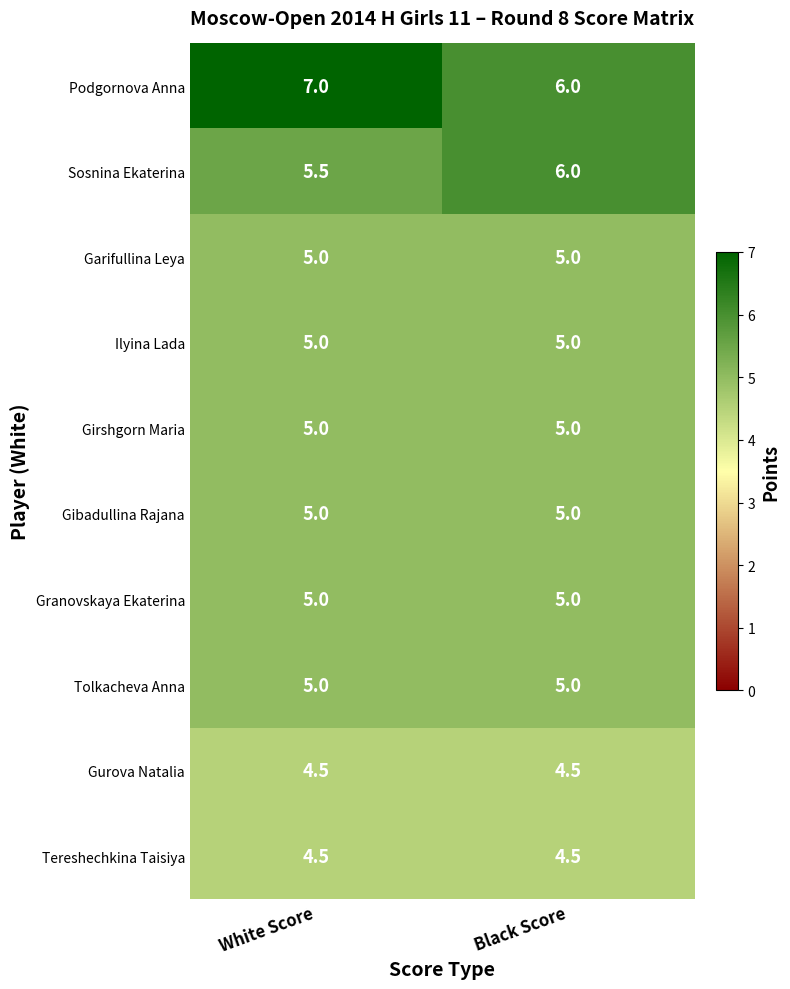

Reading left to right, list all the values displayed in this chart.

Podgornova Anna: White Score=7.0	Black Score=6.0
Sosnina Ekaterina: White Score=5.5	Black Score=6.0
Garifullina Leya: White Score=5.0	Black Score=5.0
Ilyina Lada: White Score=5.0	Black Score=5.0
Girshgorn Maria: White Score=5.0	Black Score=5.0
Gibadullina Rajana: White Score=5.0	Black Score=5.0
Granovskaya Ekaterina: White Score=5.0	Black Score=5.0
Tolkacheva Anna: White Score=5.0	Black Score=5.0
Gurova Natalia: White Score=4.5	Black Score=4.5
Tereshechkina Taisiya: White Score=4.5	Black Score=4.5